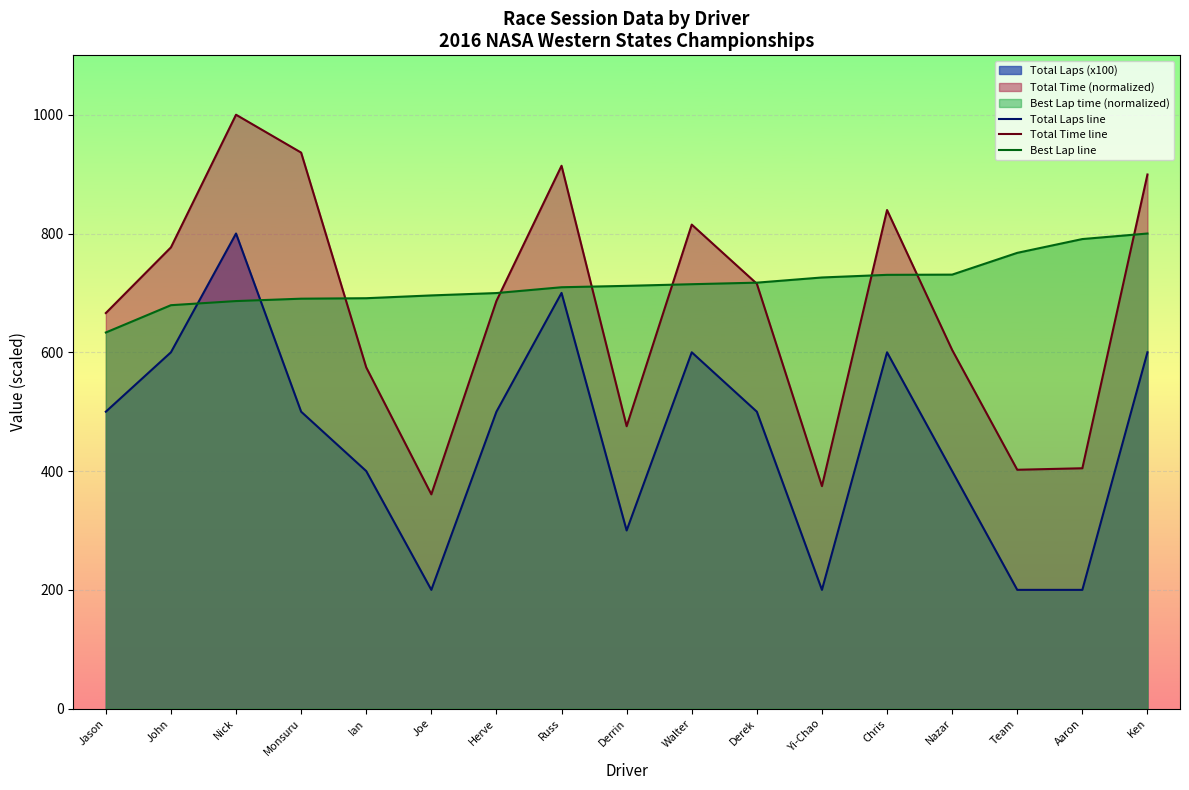

What is the sum of all Best Lap line values?

12174.3